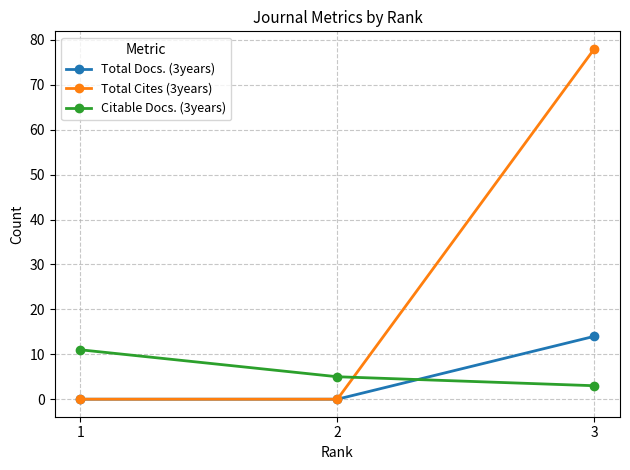

Which series has the largest range (max minus min)?

Total Cites (3years)